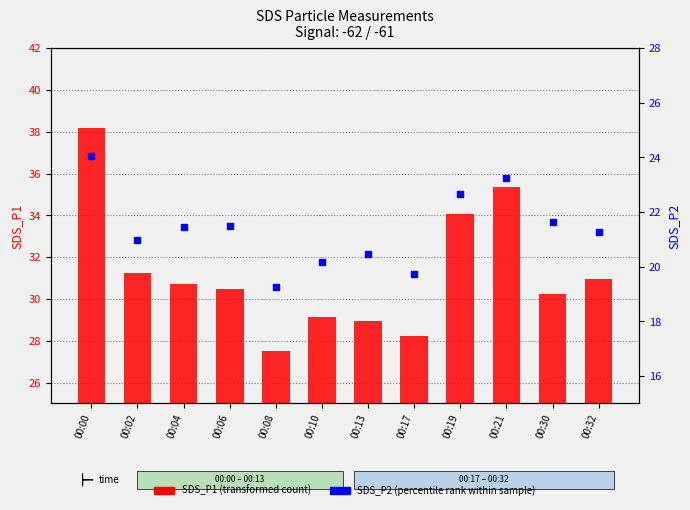

What is the spread (max minus min) of values at 00:10?

9.0